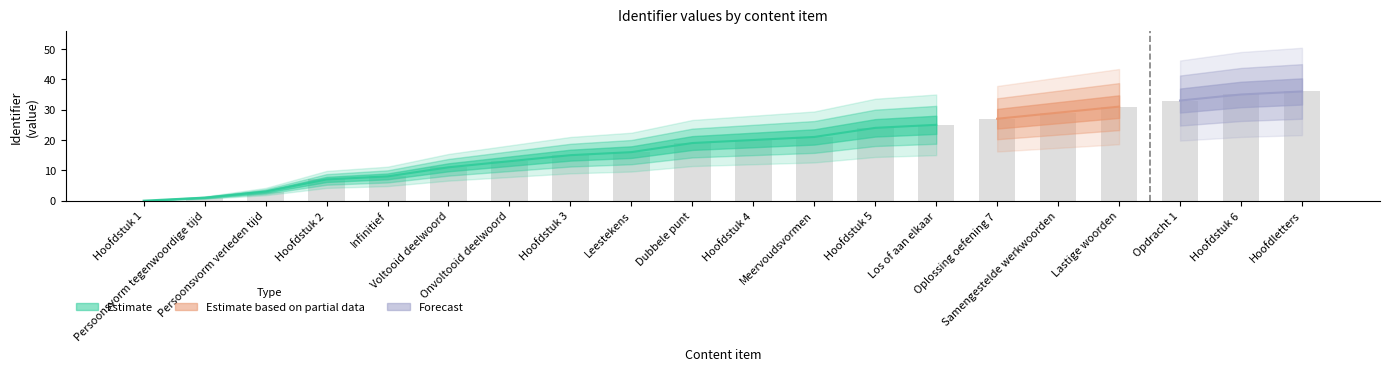

At which category does the chart reach its minimum across all series?

Hoofdstuk 1